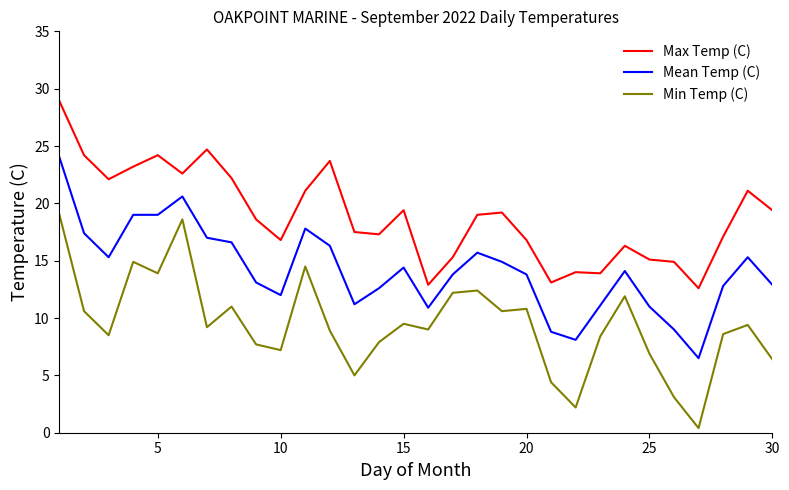

Which series has the widest spread of values?

Min Temp (C)